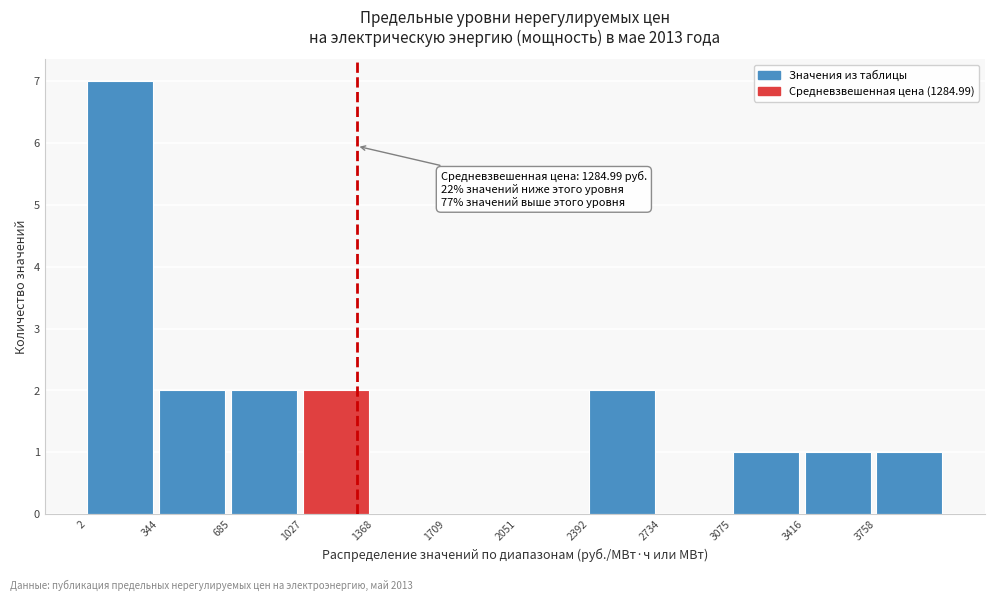

Which range on the x-axis has the tallest bar?

0 to 350